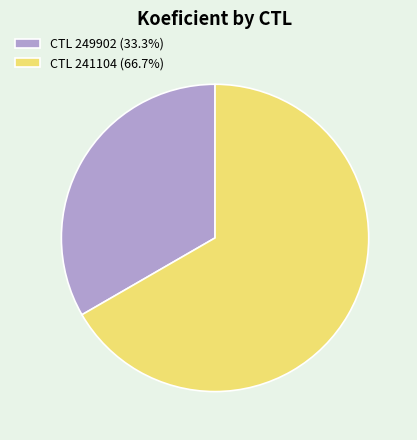

Approximately how many times larger is the value at CTL 249902 (33.3%) compared to CTL 241104 (66.7%)?

0.5